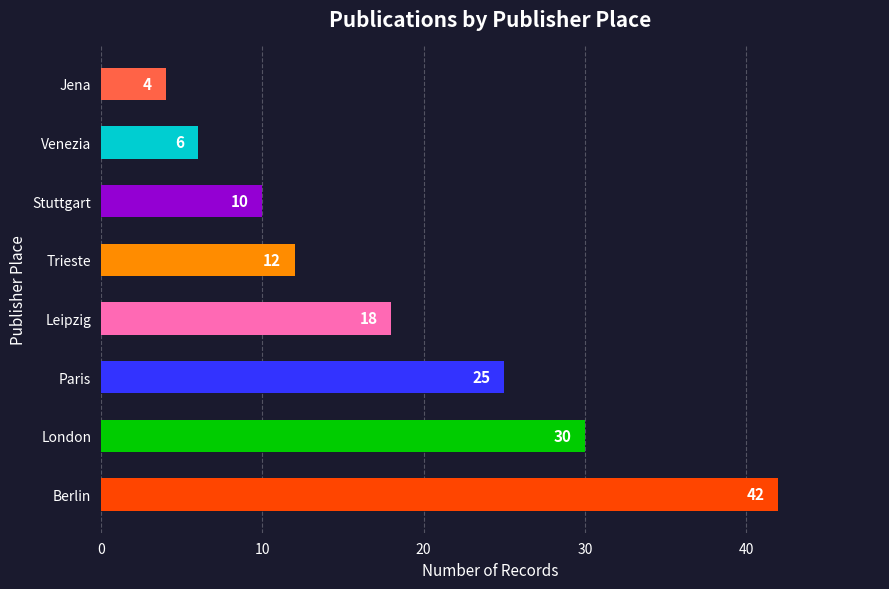

Are the bars horizontal?

Yes